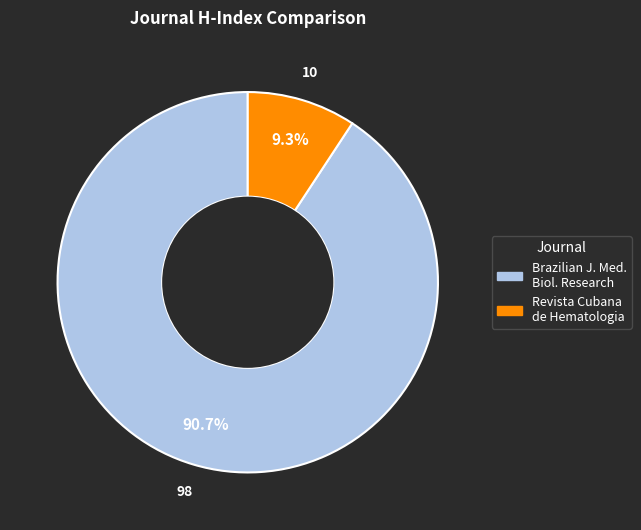

Count the number of slices in the pie.

2